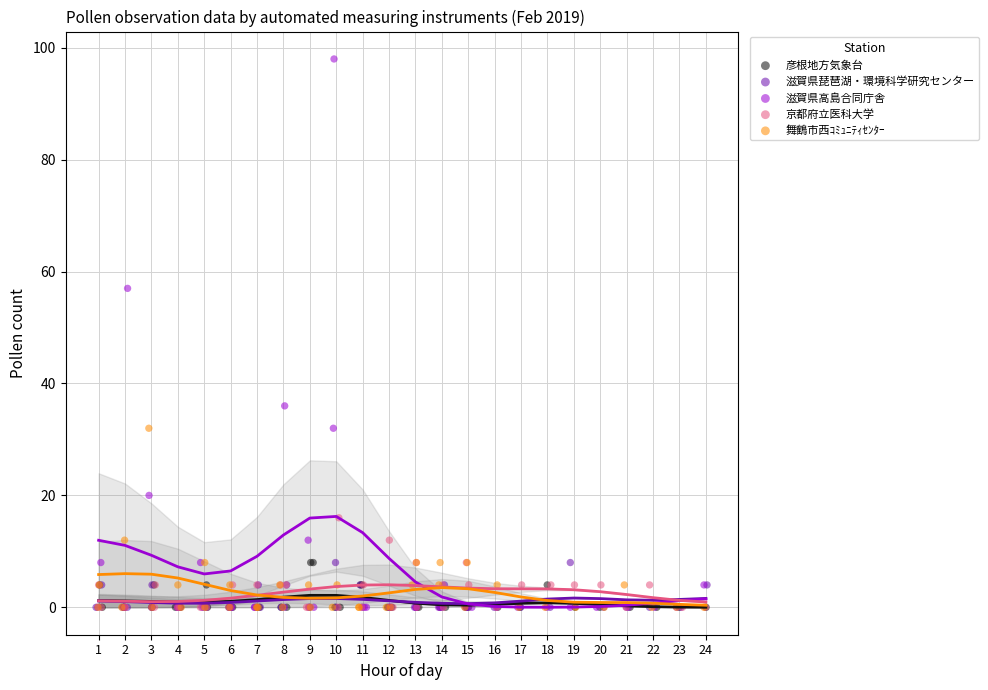

Which series has the largest Y range (max minus min)?

滋賀県高島合同庁舎